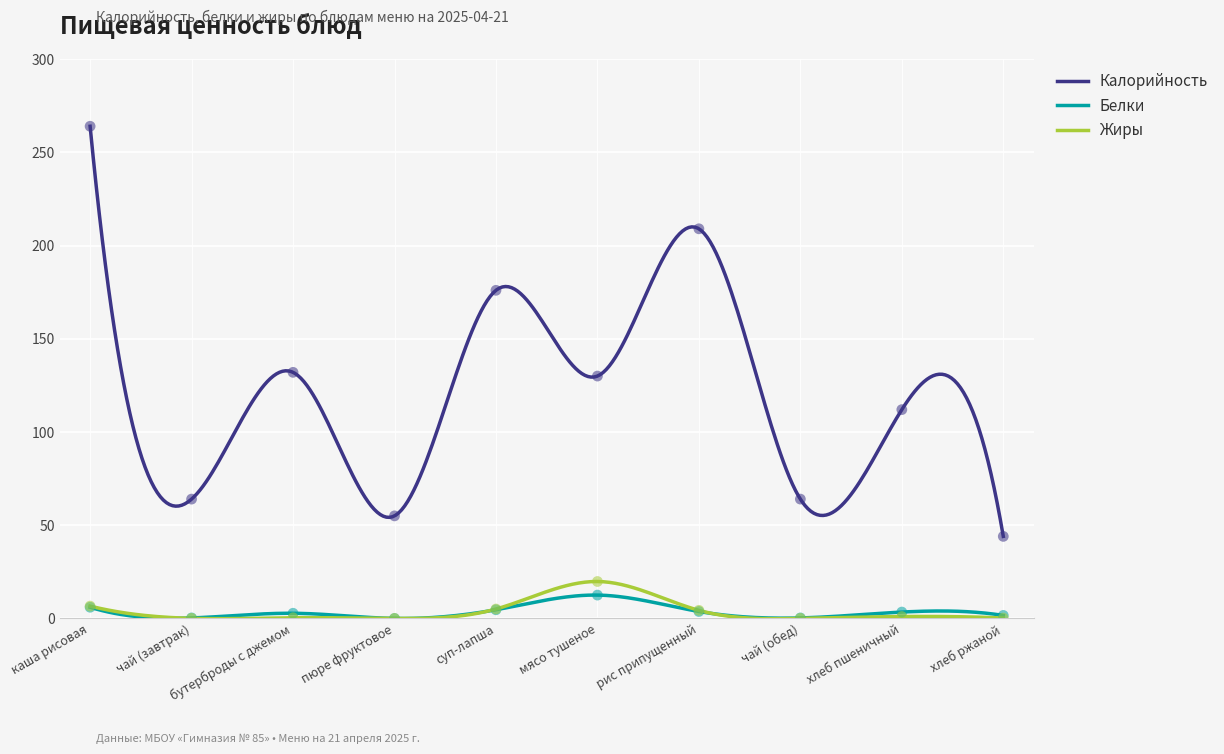

What are all the series names shown in the legend?

Калорийность, Белки, Жиры